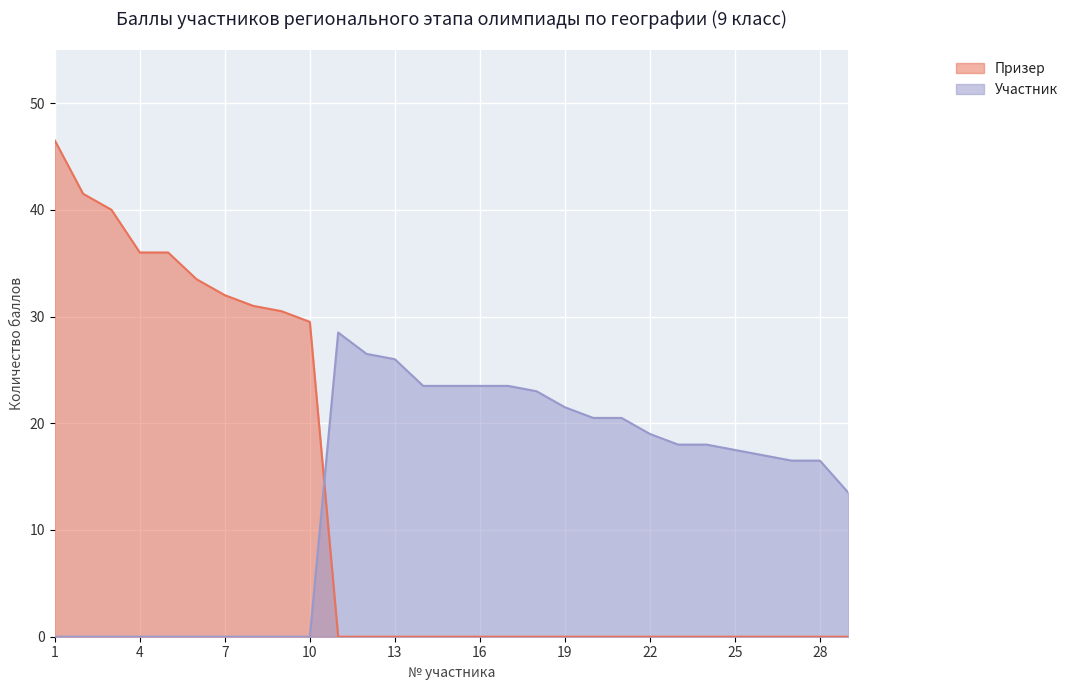

Between 11 and 29, which series saw the biggest shift?

Участник